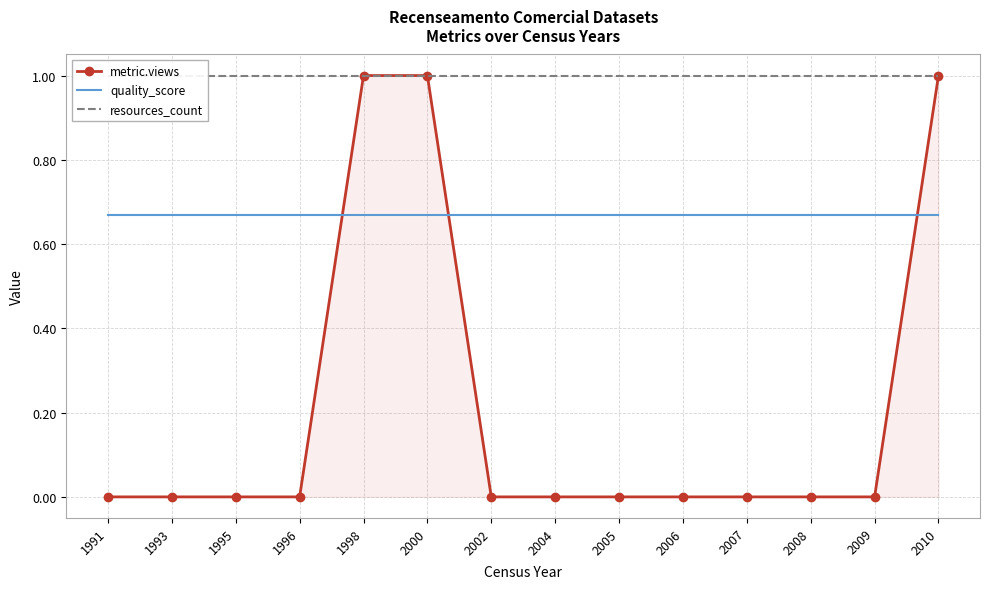

The value of metric.views at 2006 is 0.4. True or false?

False